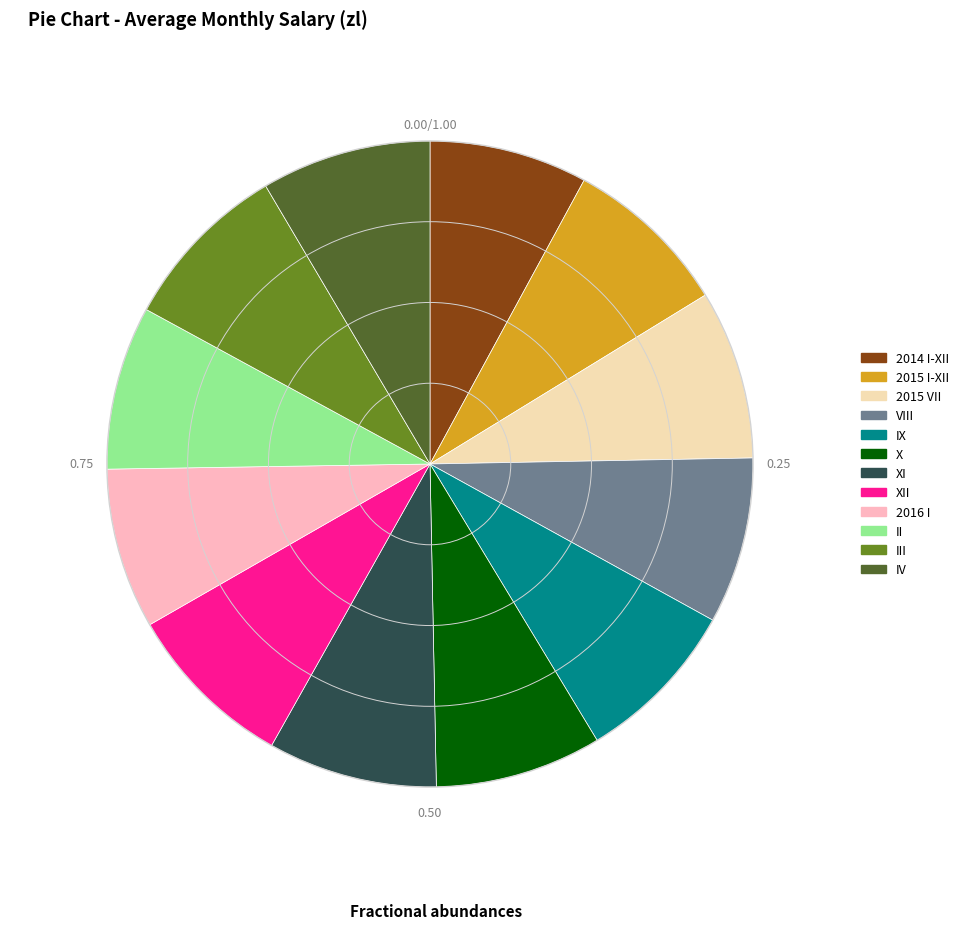

Approximately how many times larger is the value at 2015 VII compared to 2016 I?

1.1